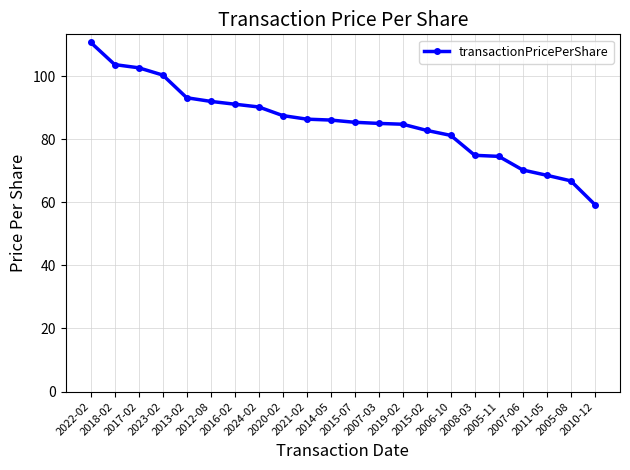

The value at 2006-10 is 31.0. True or false?

False